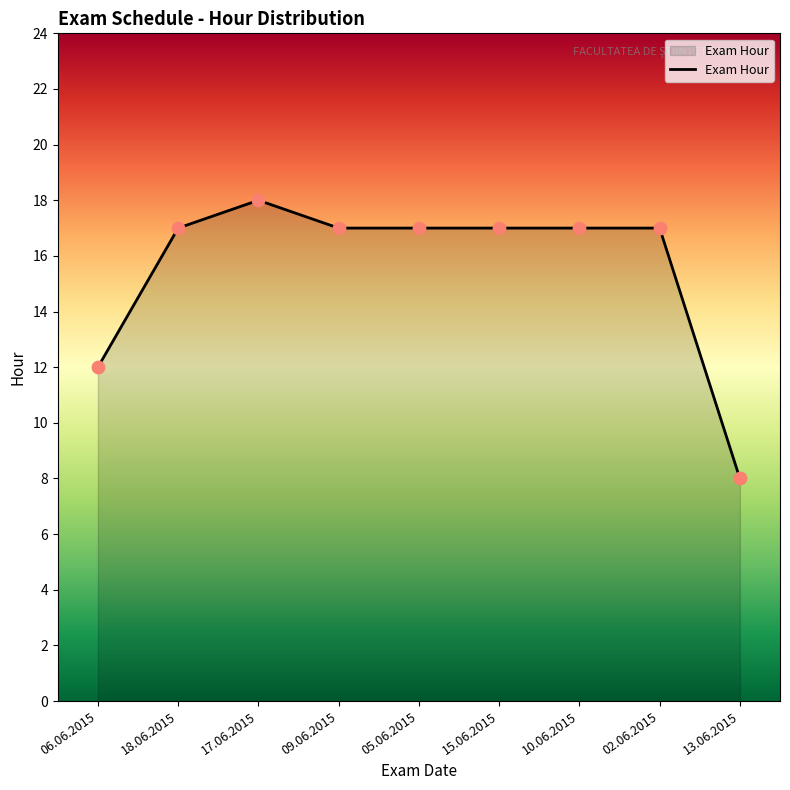

What is the ratio of the value at 15.06.2015 to the value at 13.06.2015?

2.1